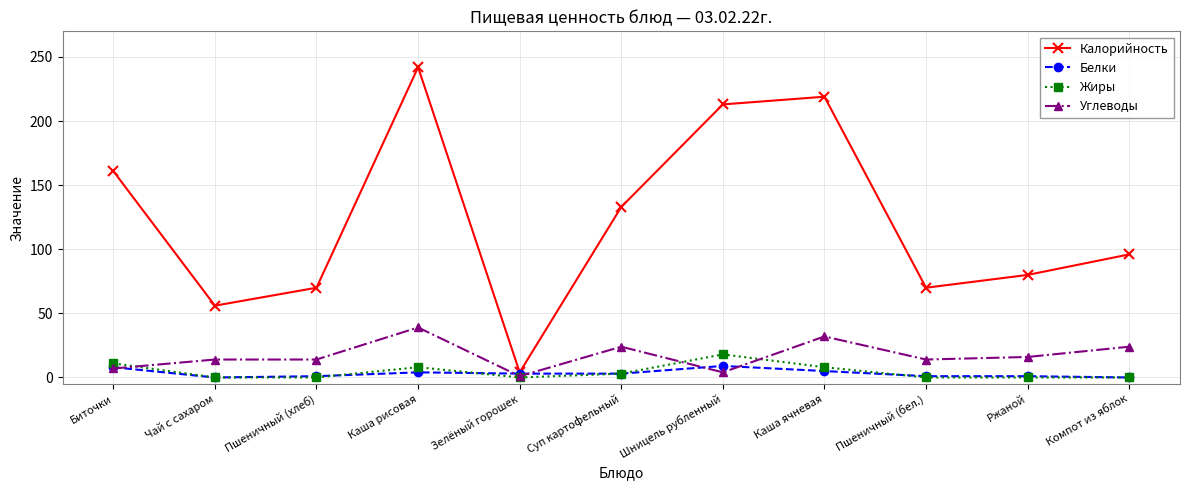

How many lines are shown in the chart?

4